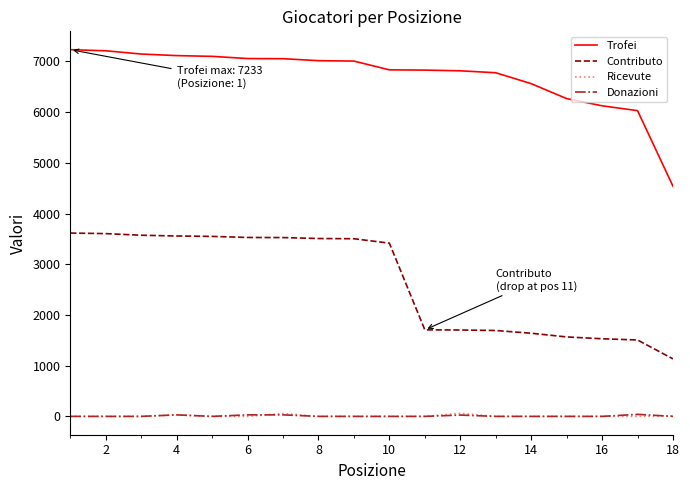

Which series has the largest range (max minus min)?

Trofei